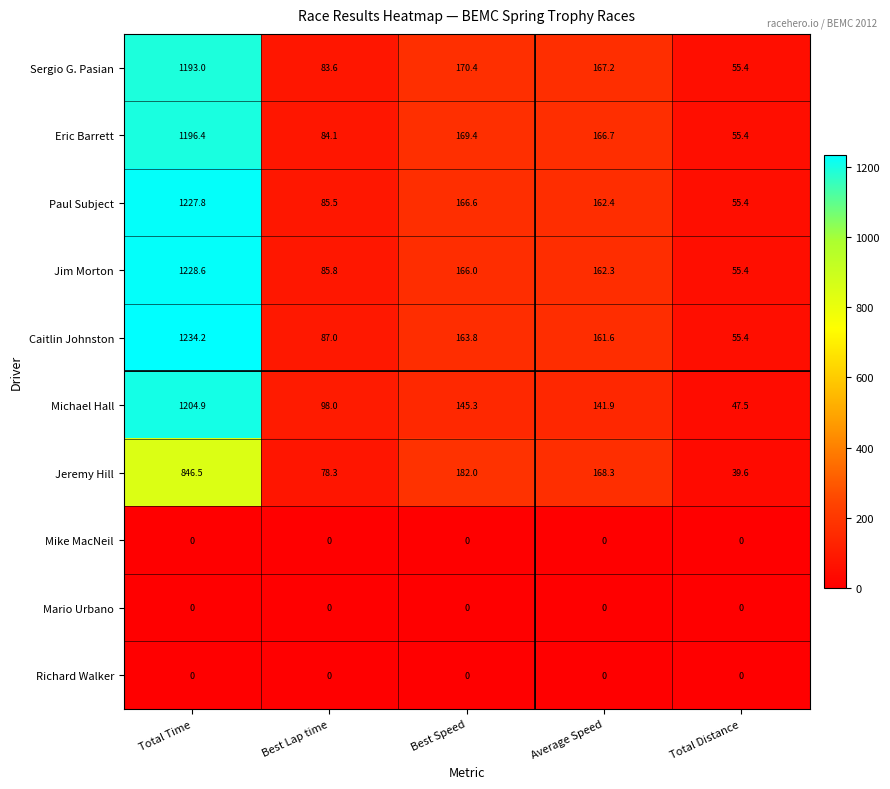

Which series changed the most between Best Speed and Total Distance?

Jeremy Hill